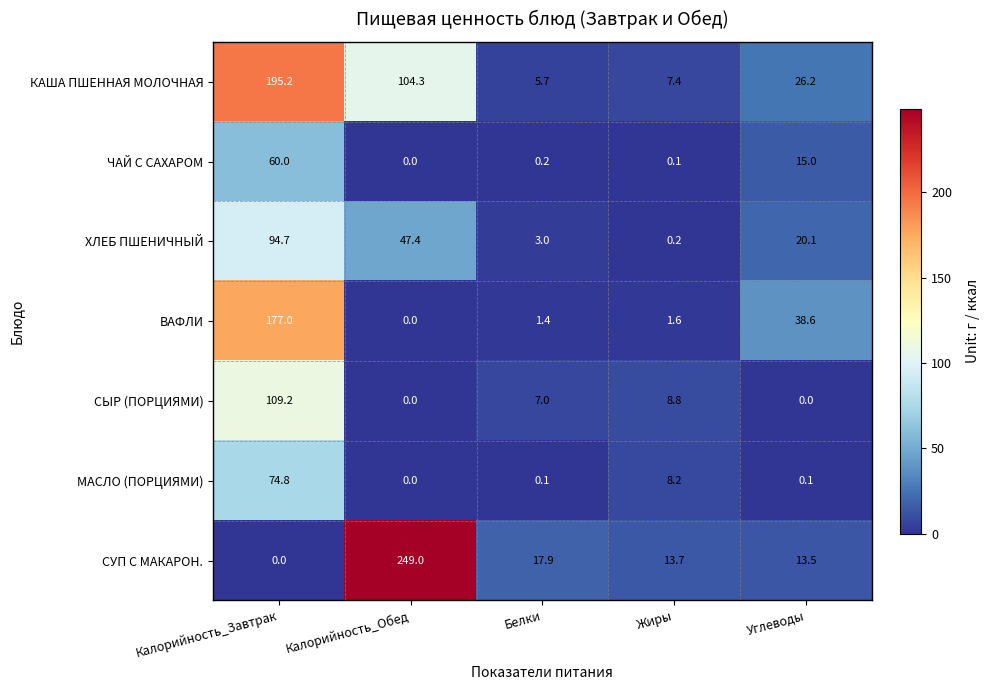

At how many categories does at least one series exceed 178?

2